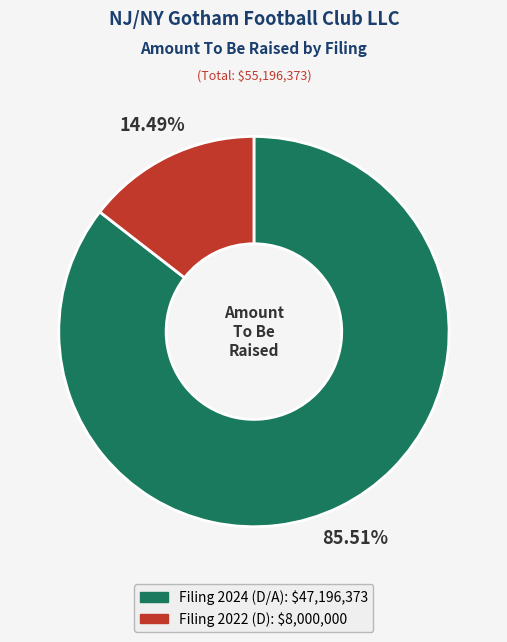

Is there any slice that represents more than half of the pie?

Yes